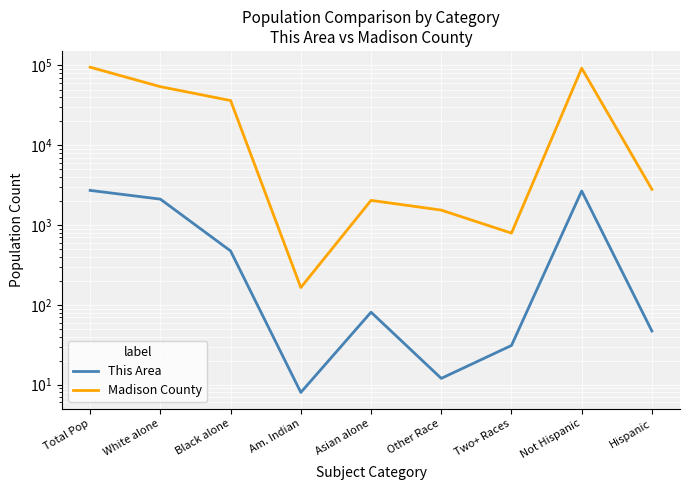

True or false: This Area and Madison County cross at least once.

False